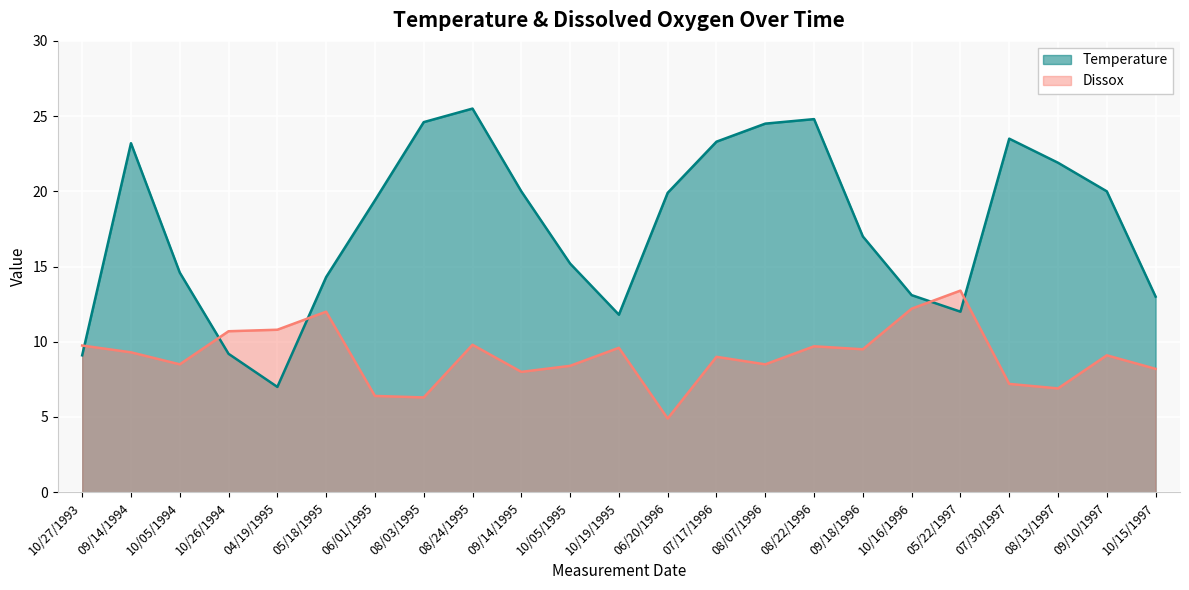

Reading left to right, what are all the values shown in this chart?

Temperature: 9.1	23.2	14.6	9.2	7.0	14.3	19.4	24.6	25.5	20.0	15.2	11.8	19.9	23.3	24.5	24.8	17.0	13.1	12.0	23.5	21.9	20.0	13.0
Dissox: 9.8	9.3	8.5	10.7	10.8	12.0	6.4	6.3	9.8	8.0	8.4	9.6	4.9	9.0	8.5	9.7	9.5	12.2	13.4	7.2	6.9	9.1	8.2